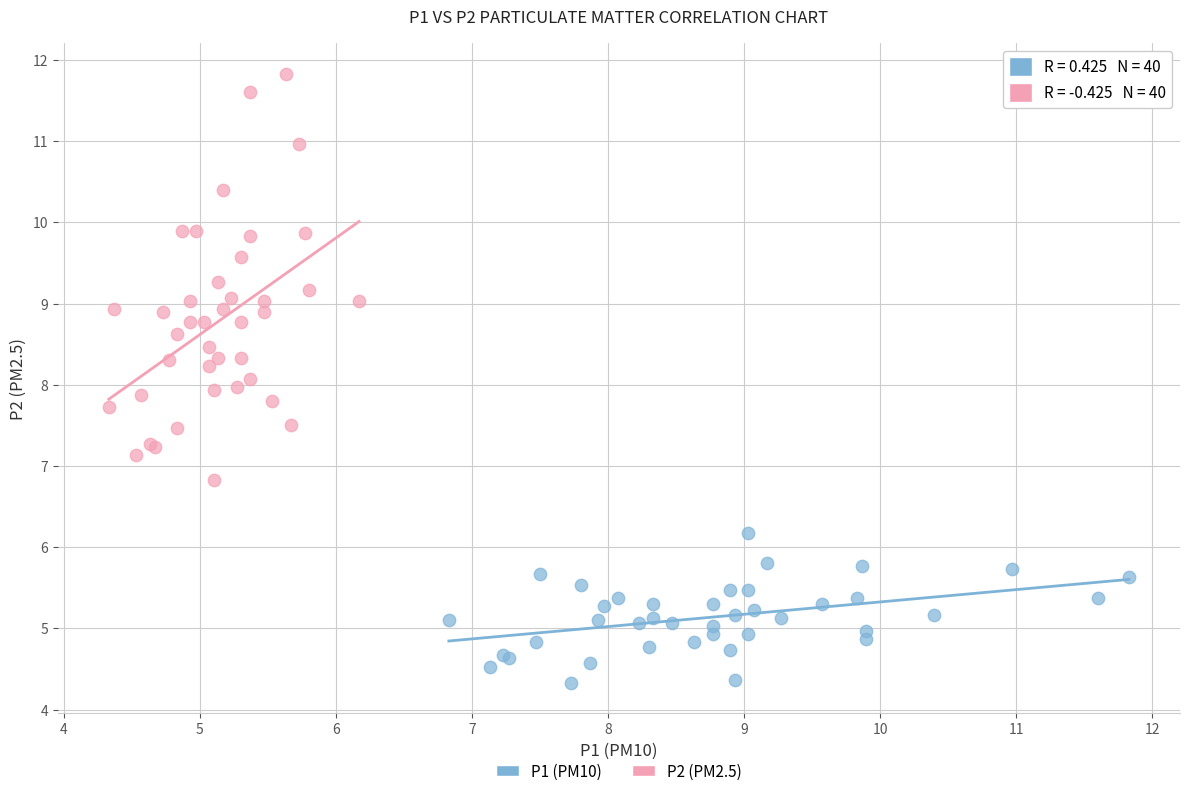

Which series reaches the maximum Y coordinate?

P2 (PM2.5)